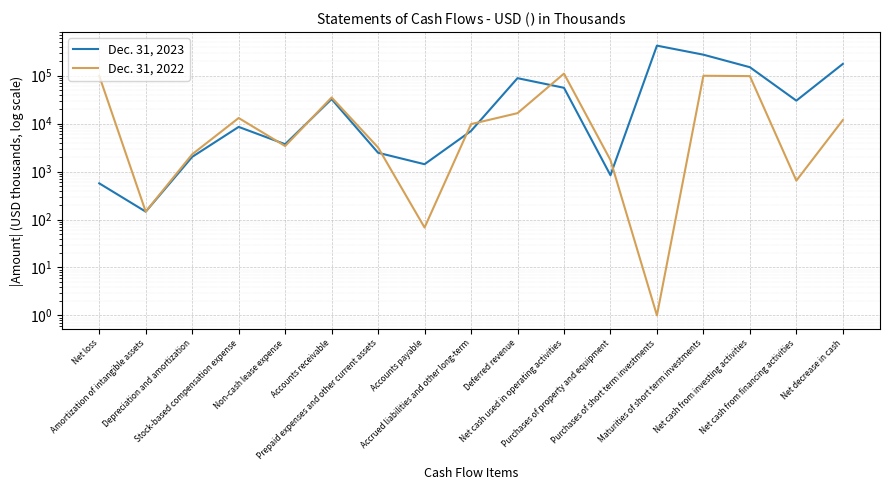

Between Net loss and Prepaid expenses and other current assets, which is larger?

Prepaid expenses and other current assets